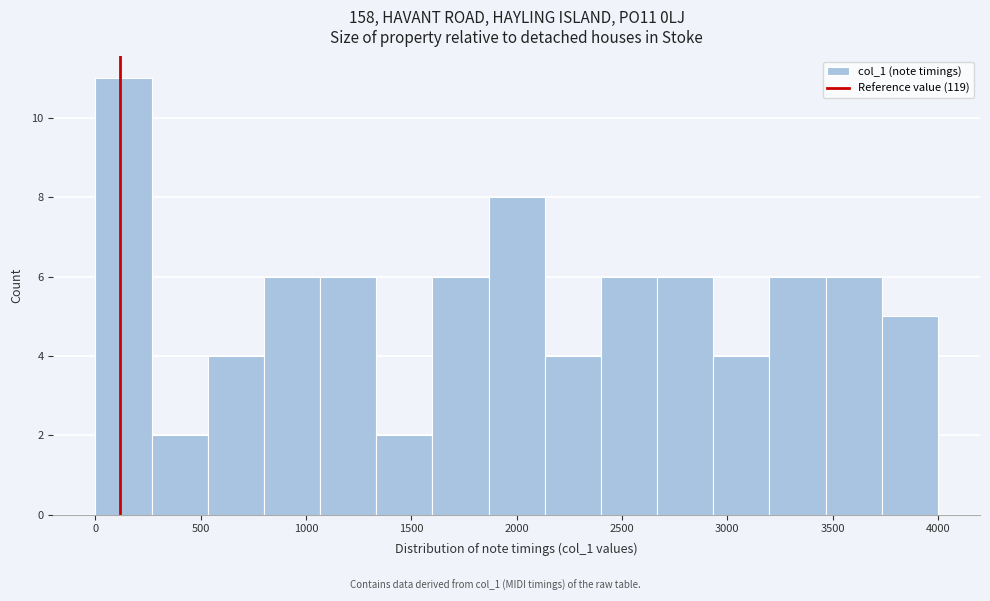

Reading left to right, list every bar in this chart as the range it spans on the x-axis followed by its height. Neither the bar edges nor the heights are printed on the chart, so give them approximately, as read against the axes.

0 to 250: 11
250 to 550: 2
550 to 800: 4
800 to 1050: 6
1050 to 1350: 6
1350 to 1600: 2
1600 to 1850: 6
1850 to 2150: 8
2150 to 2400: 4
2400 to 2650: 6
2650 to 2950: 6
2950 to 3200: 4
3200 to 3450: 6
3450 to 3750: 6
3750 to 4000: 5